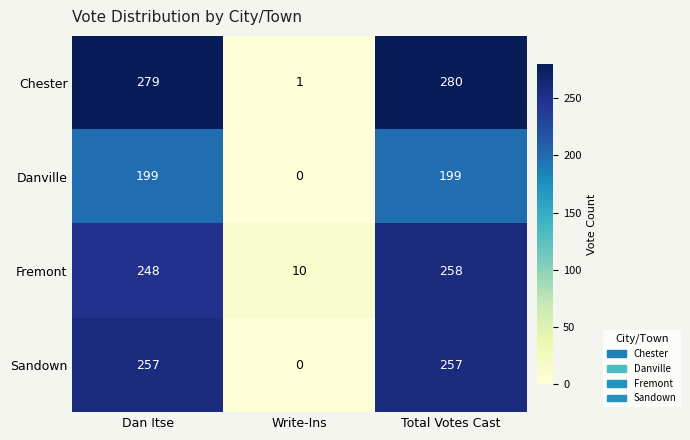

Reading left to right, what are all the values shown in this chart?

Chester: Dan Itse=279	Write-Ins=1	Total Votes Cast=280
Danville: Dan Itse=199	Write-Ins=0	Total Votes Cast=199
Fremont: Dan Itse=248	Write-Ins=10	Total Votes Cast=258
Sandown: Dan Itse=257	Write-Ins=0	Total Votes Cast=257